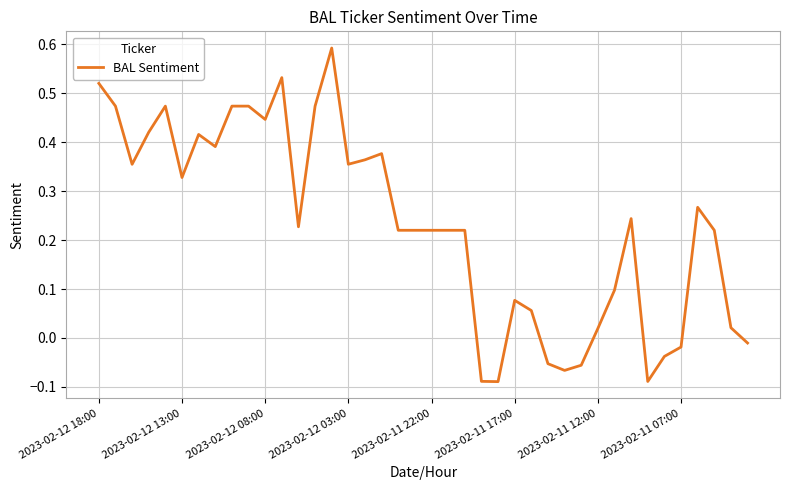

What is the difference between the maximum and minimum values?

0.7